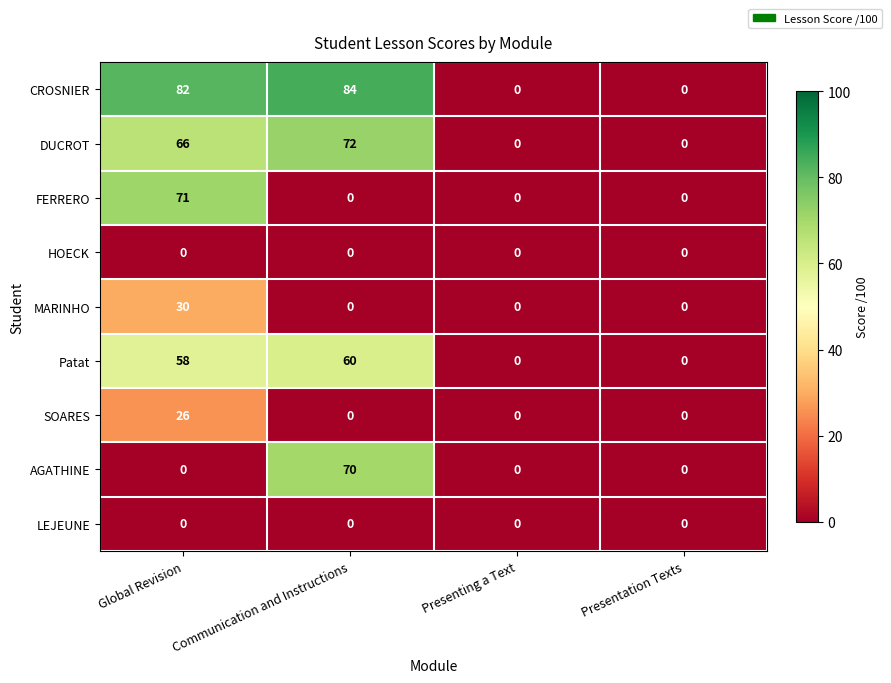

Which category has the highest value in the DUCROT series?

Communication and Instructions